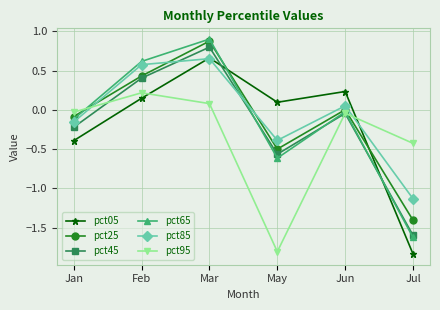

At which label does pct95 reach its peak?

Feb